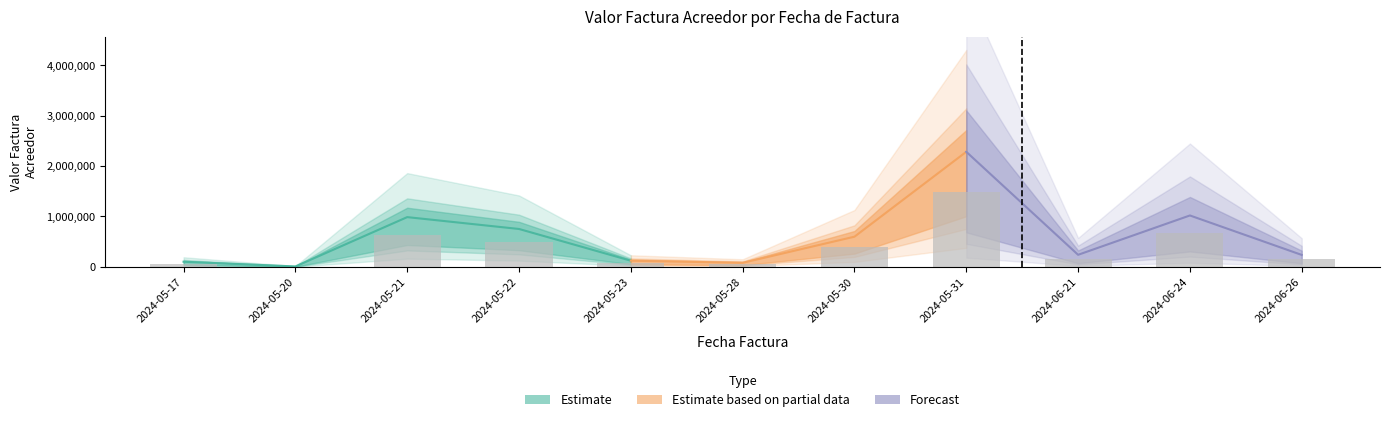

What position from the right is 2024-05-20?

10